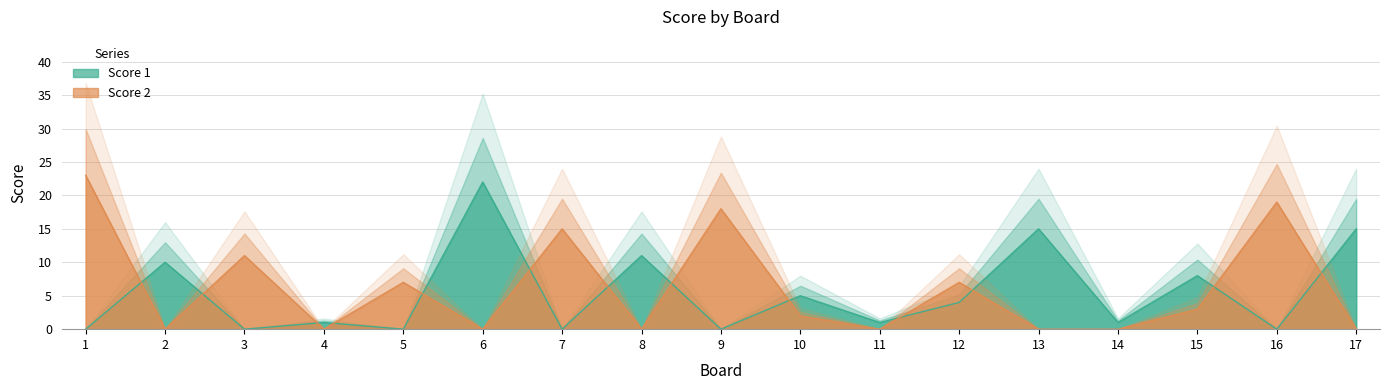

True or false: Score 1 and Score 2 intersect in this chart.

True